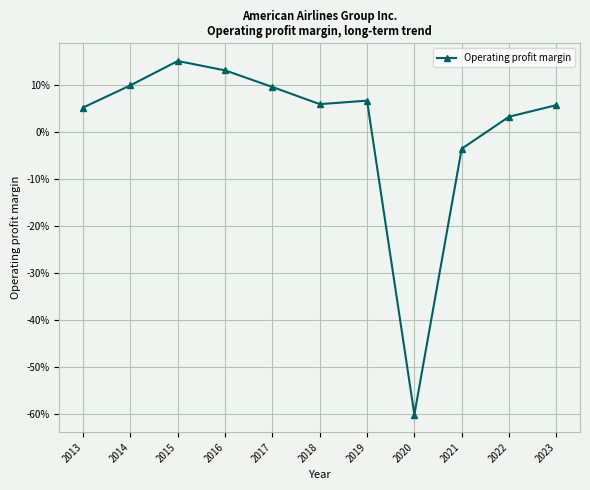

Which has a higher value, 2014 or 2018?

2014